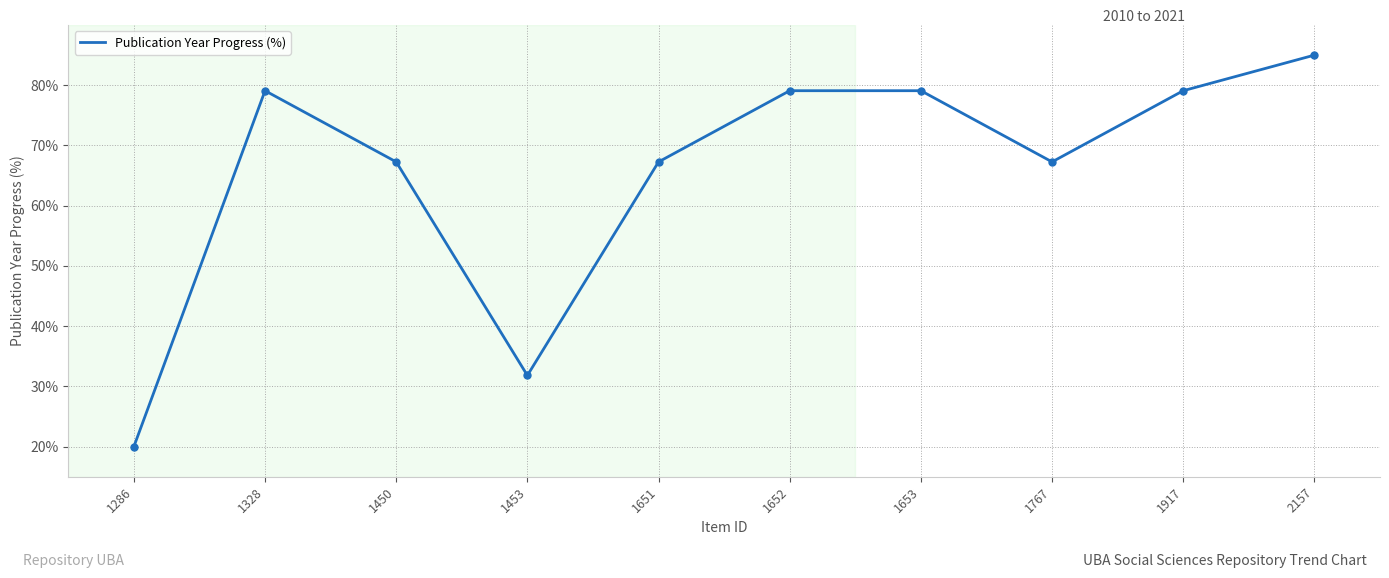

The value at 2157 is 30.7. True or false?

False